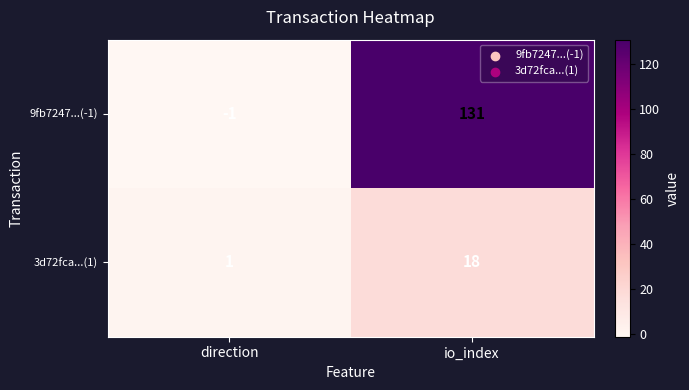

Reading left to right, transcribe all the data shown in this chart.

9fb7247...(-1): direction=-1	io_index=131
3d72fca...(1): direction=1	io_index=18